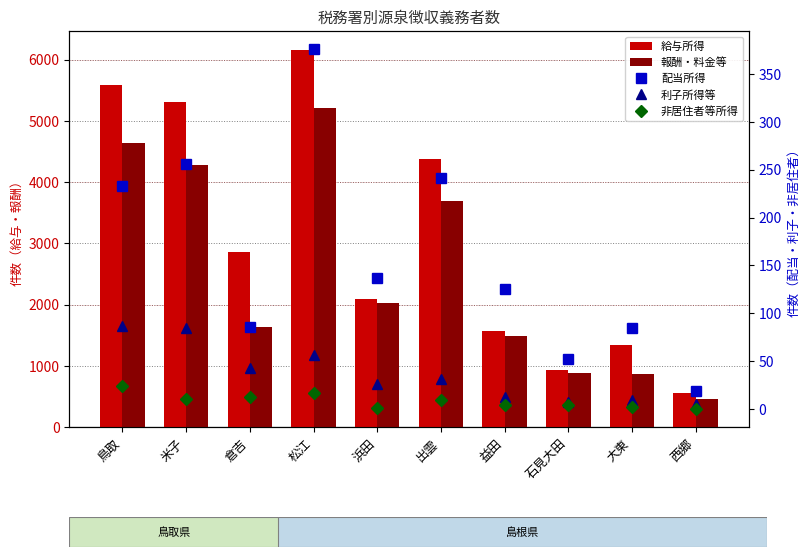

Is it true that 利子所得等 equals 19 at 益田?

False